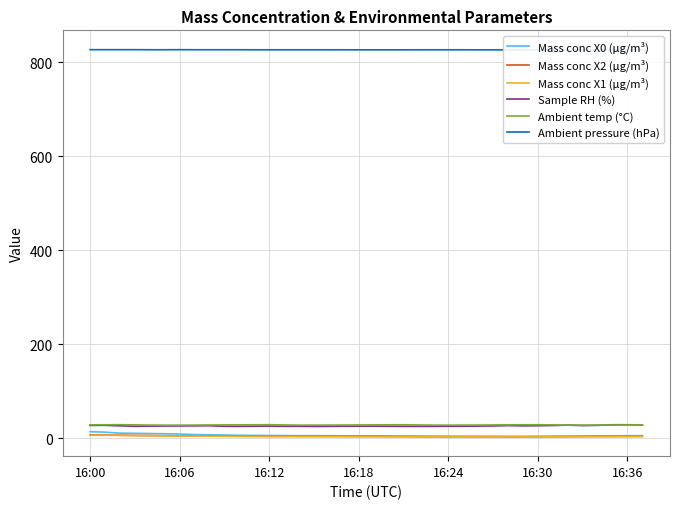

What is the value of the Sample RH (%) point at the 27th from the left?

25.5